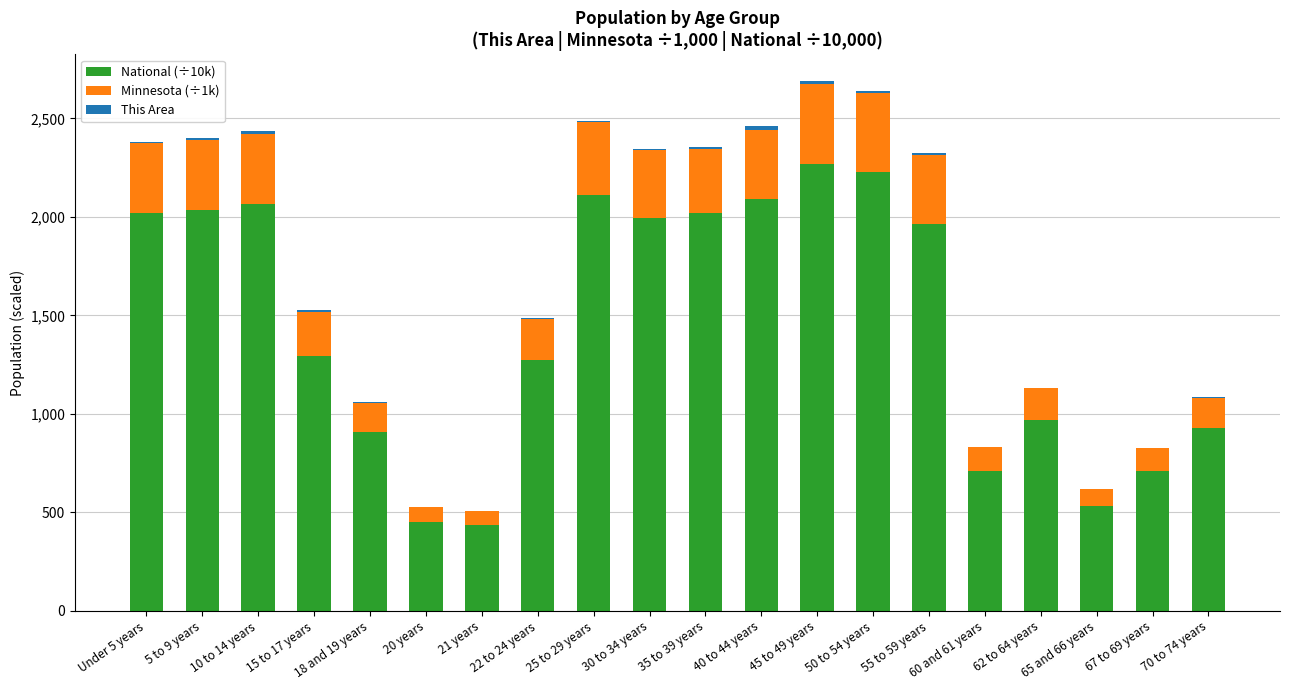

Are the bars grouped side by side (vs. stacked)?

No